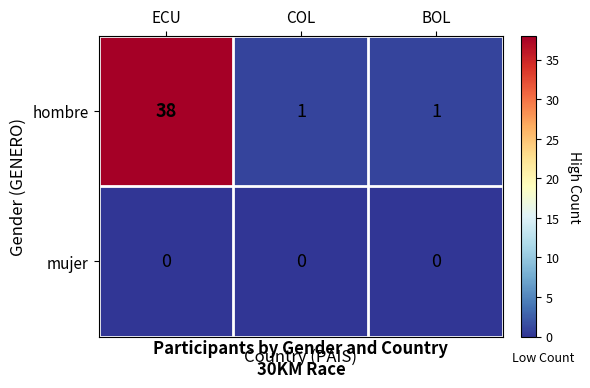

What is the total value across all series at COL?

1